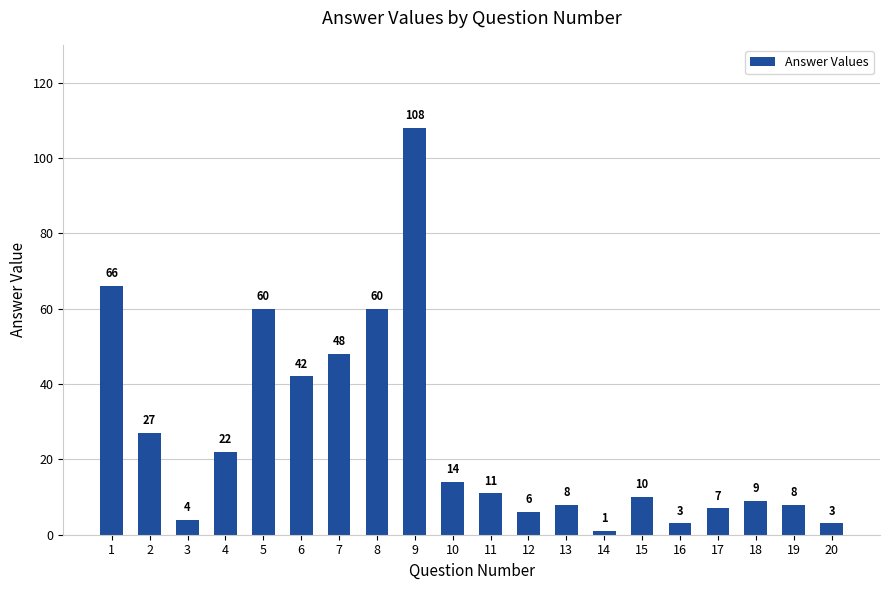

The chart shows a value of 25 at 10. True or false?

False